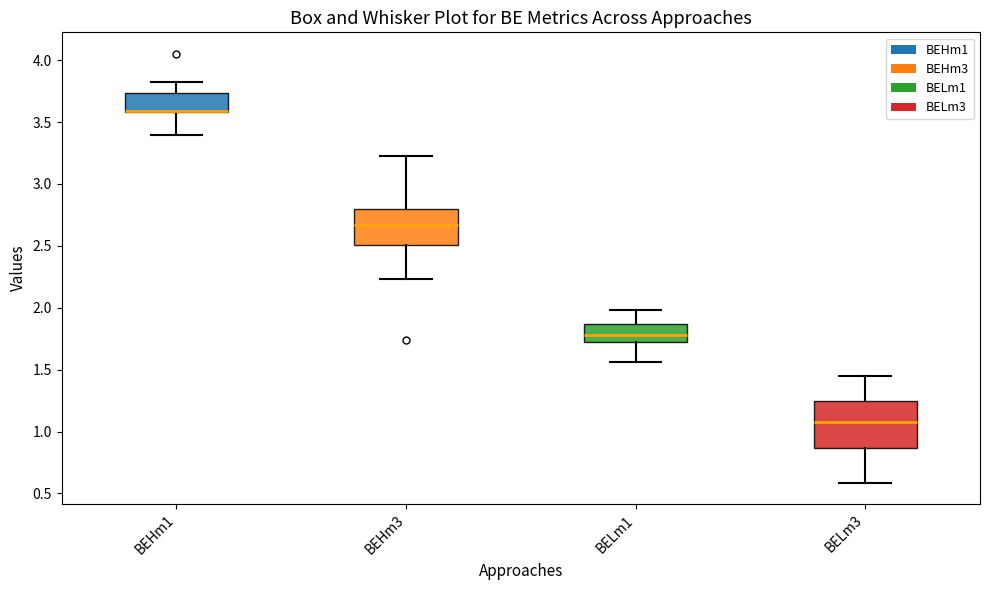

Which box is the tallest, from its lower edge to its upper edge?

BELm3